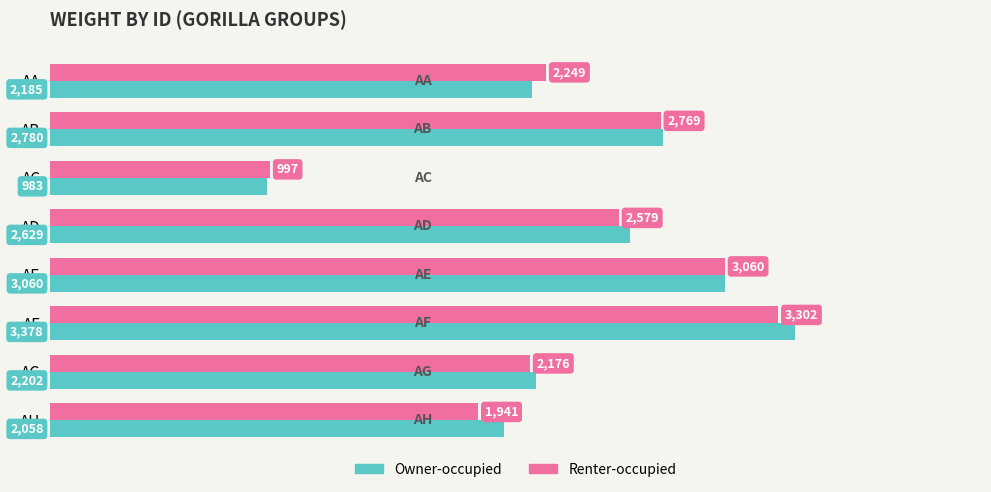

At AF, list the series in order from largest to smallest.

Owner-occupied, Renter-occupied